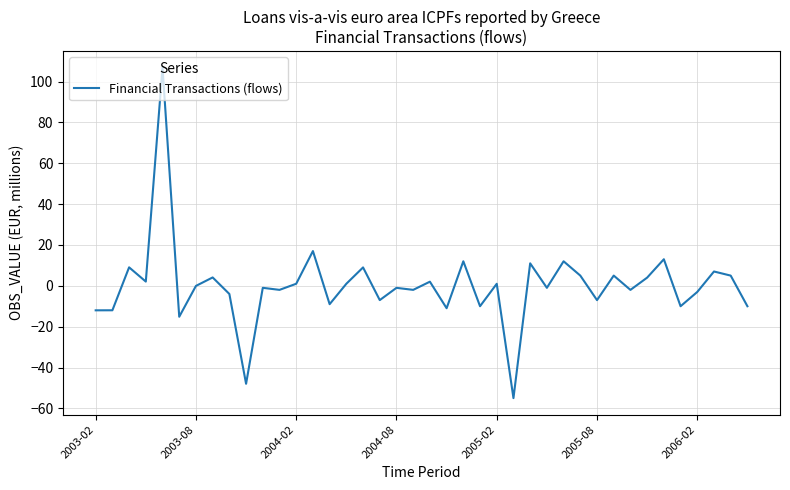

Does the chart display data point markers on the line(s)?

No